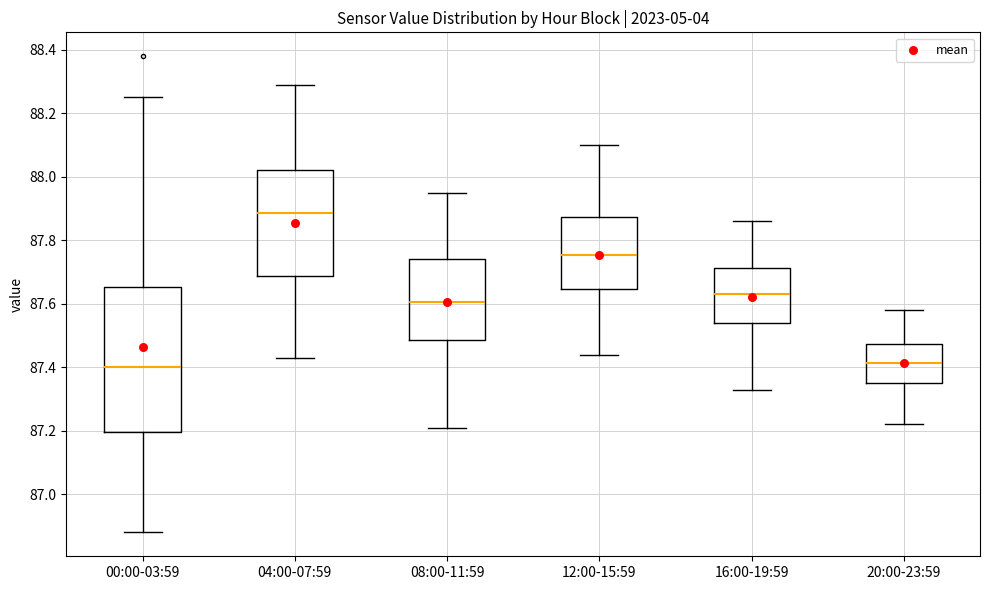

Which box's median line is the highest?

04:00-07:59